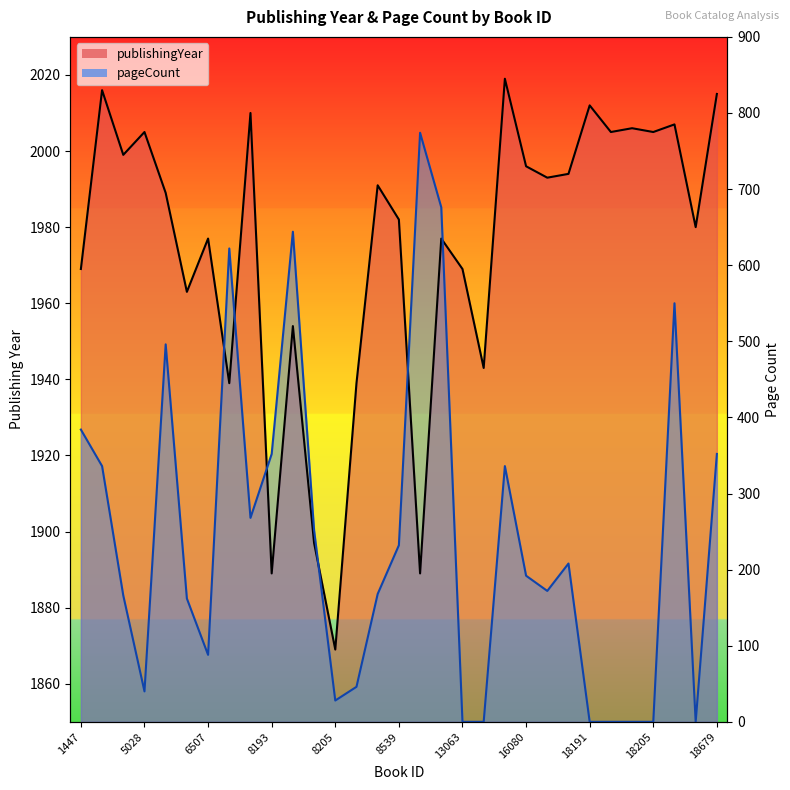

How many lines are shown in the chart?

2